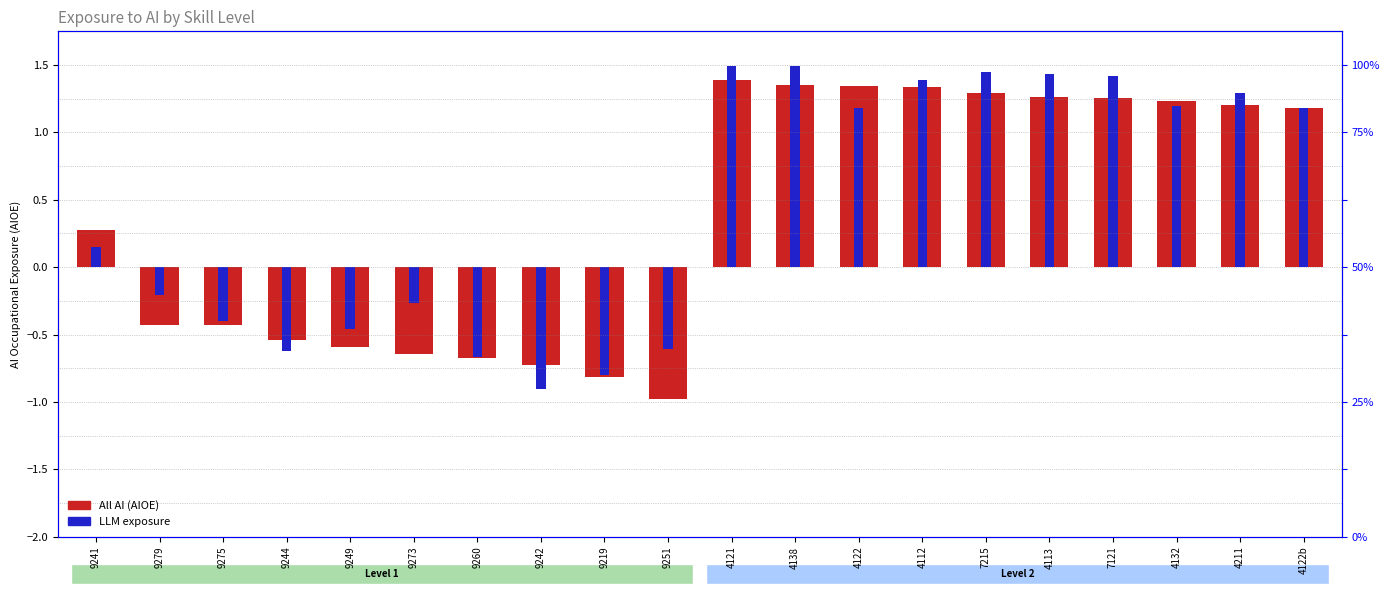

What is the total value across all series at 4132?

2.4